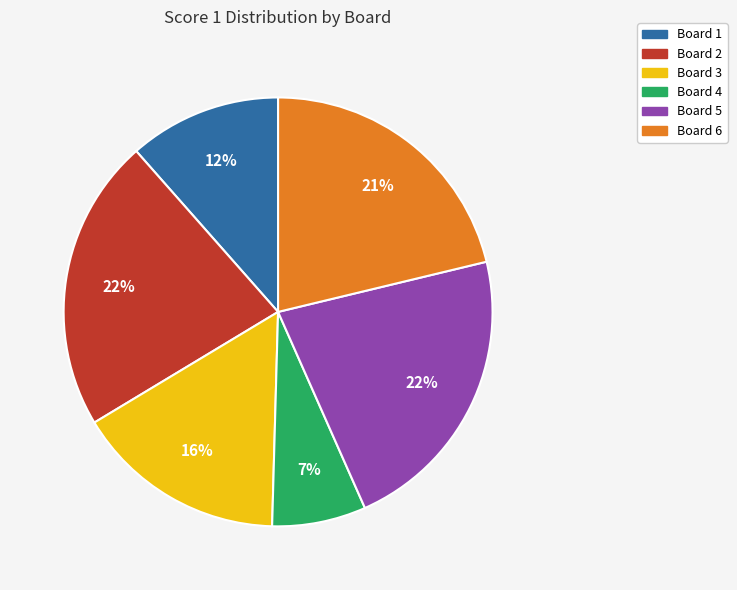

Does any single category account for the majority?

No